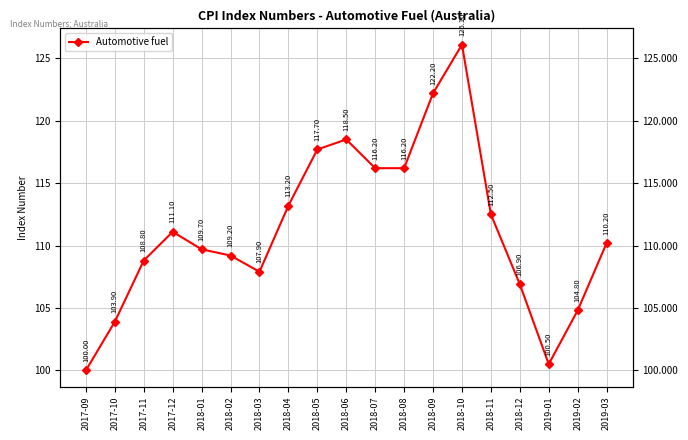

Rank the categories by value from highest to lowest.

2018-10, 2018-09, 2018-06, 2018-05, 2018-07, 2018-08, 2018-04, 2018-11, 2017-12, 2019-03, 2018-01, 2018-02, 2017-11, 2018-03, 2018-12, 2019-02, 2017-10, 2019-01, 2017-09